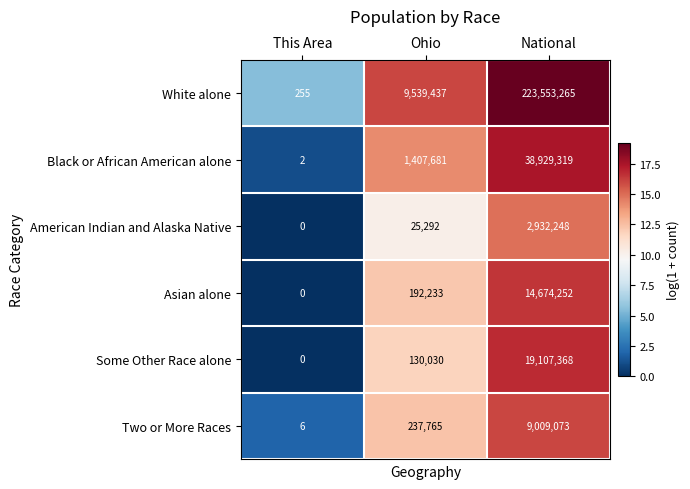

What is the approximate value of White alone at This Area?

255